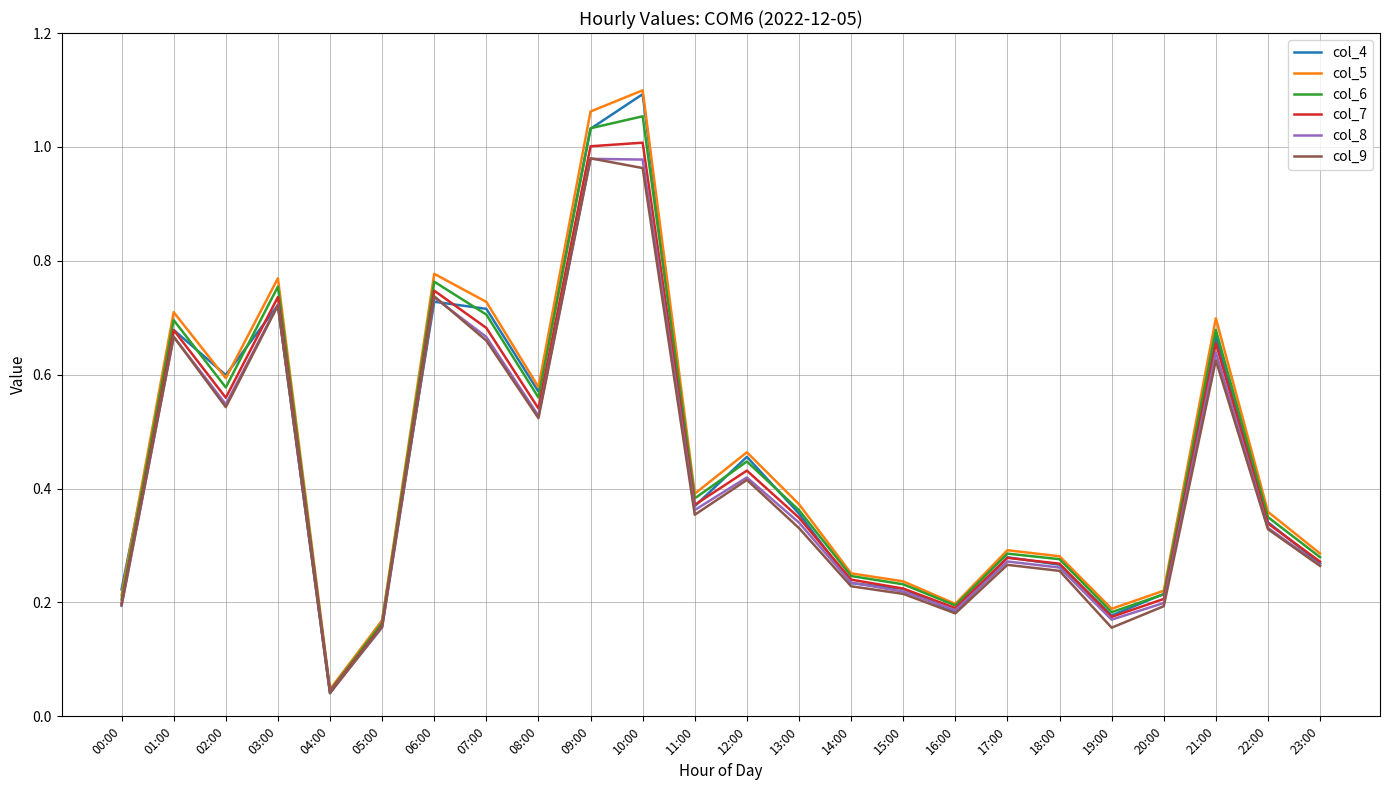

How many interior local peaks does the col_9 series have?

7